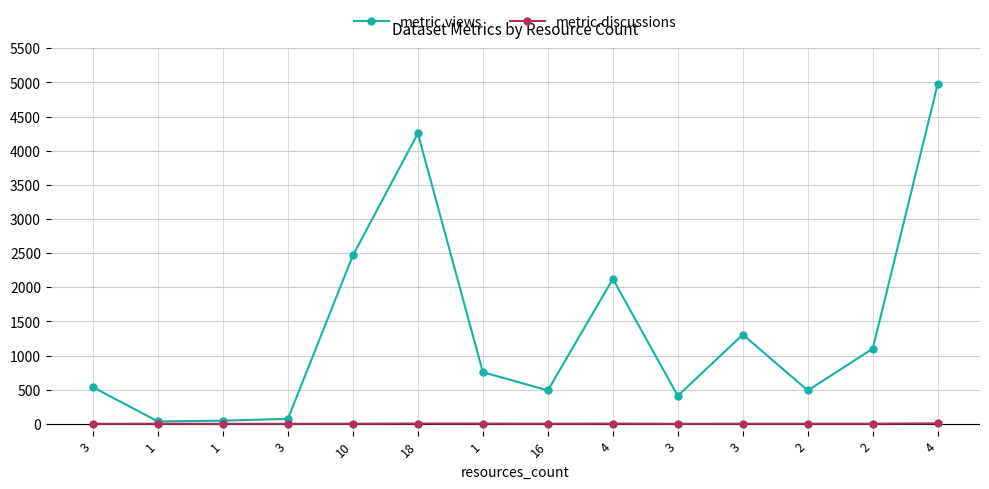

How many series are shown in this chart?

2